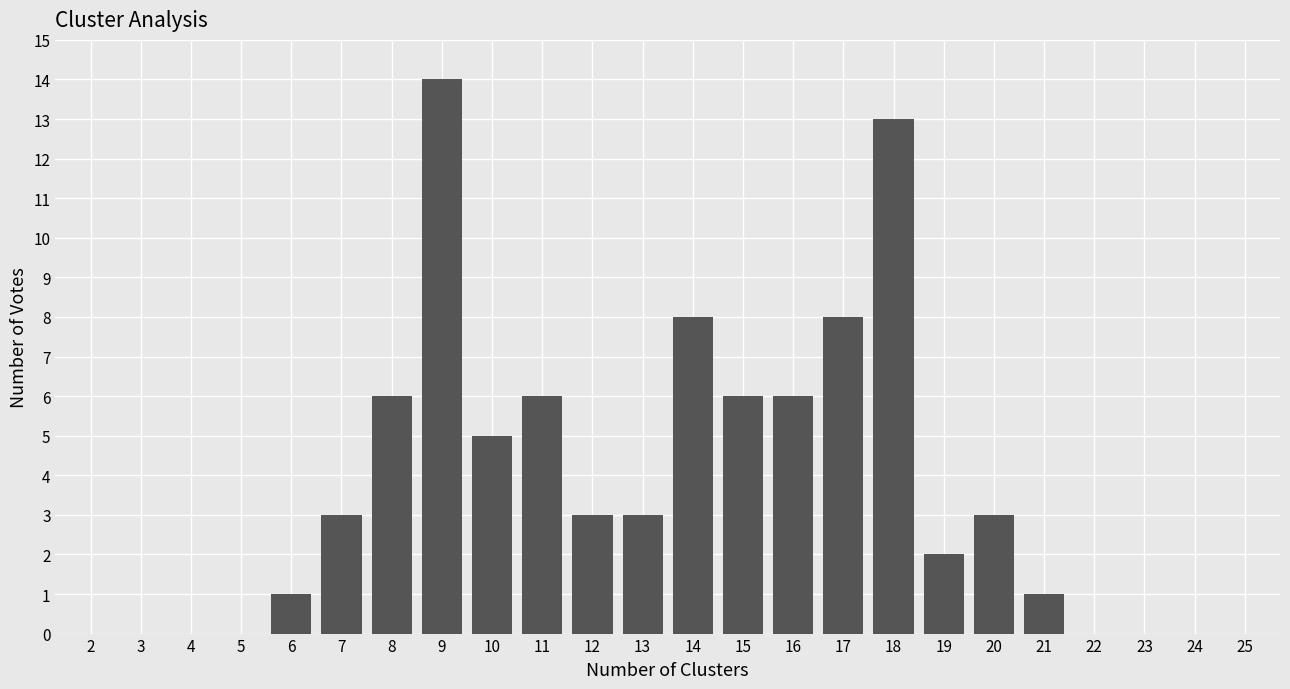

Reading right to left, transcribe all the data shown in this chart.

25=0	24=0	23=0	22=0	21=1	20=3	19=2	18=13	17=8	16=6	15=6	14=8	13=3	12=3	11=6	10=5	9=14	8=6	7=3	6=1	5=0	4=0	3=0	2=0